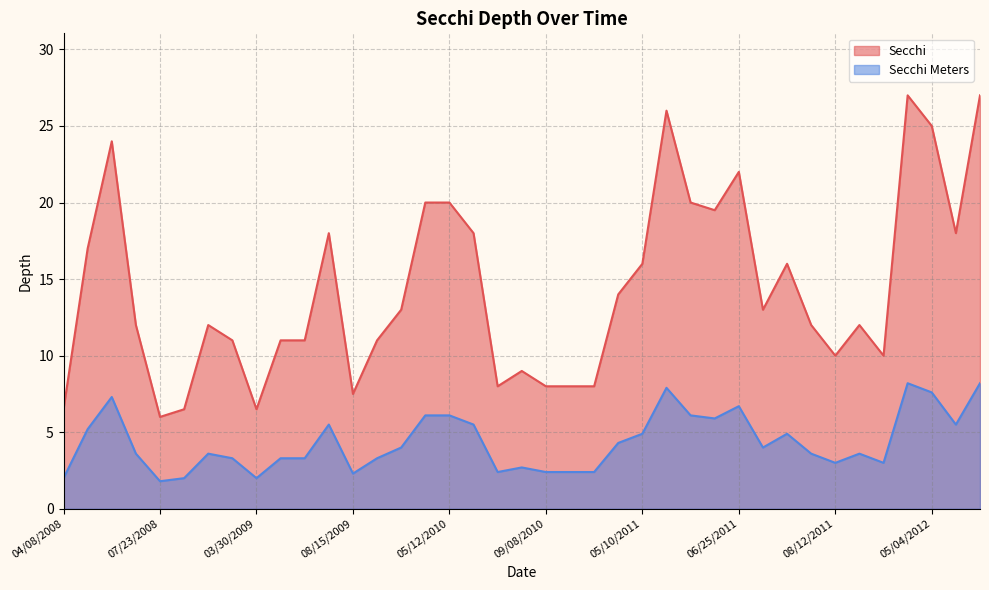

How many data points does each series have?

39